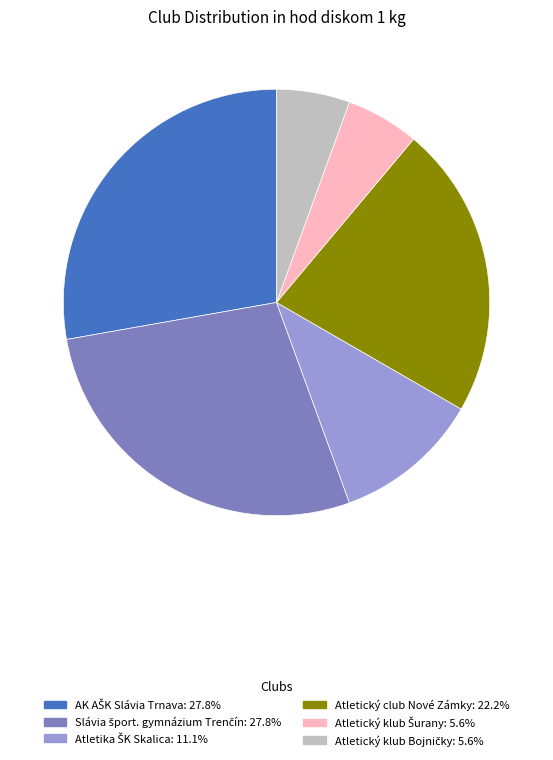

How many slices are in this pie chart?

6